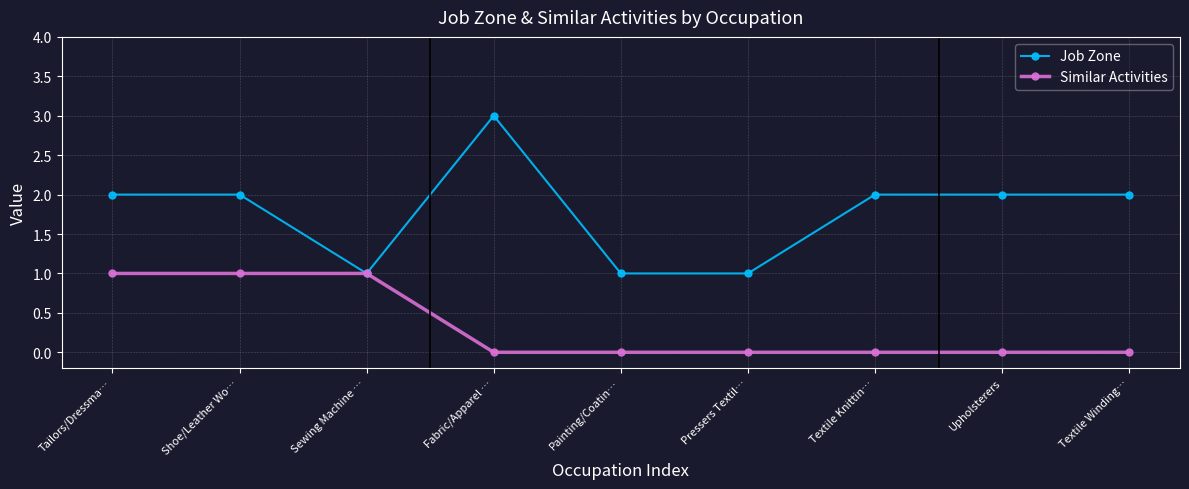

What position from the left is Upholsterers?

8